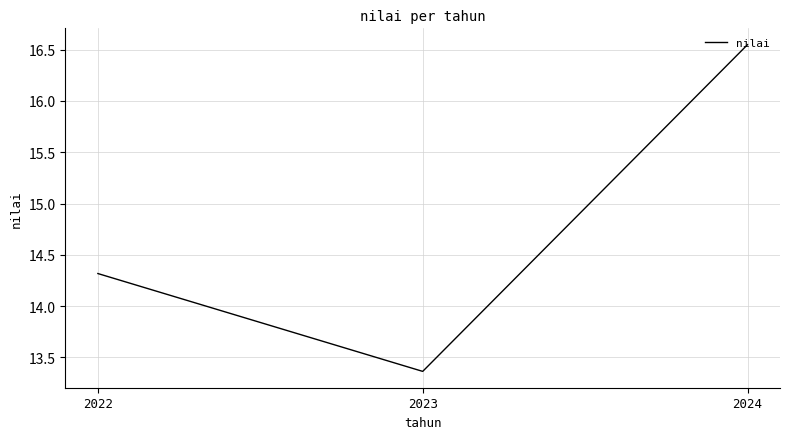

Which has a higher value, 2024 or 2022?

2024